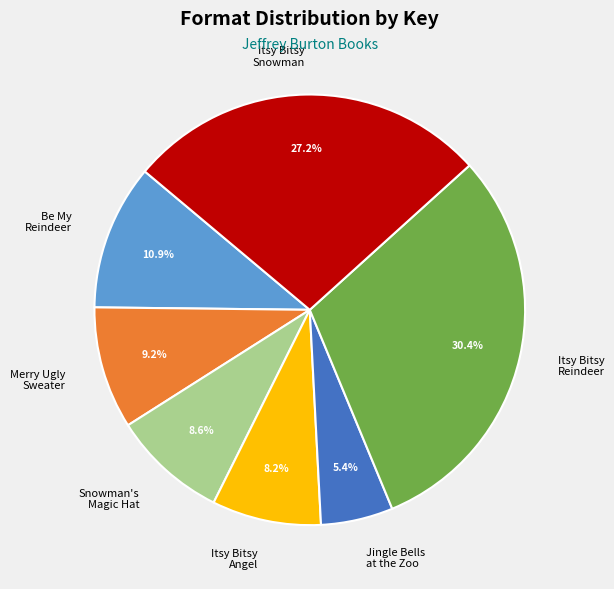

Do Be My Reindeer and Jingle Bells at the Zoo together represent more than half of the pie?

No